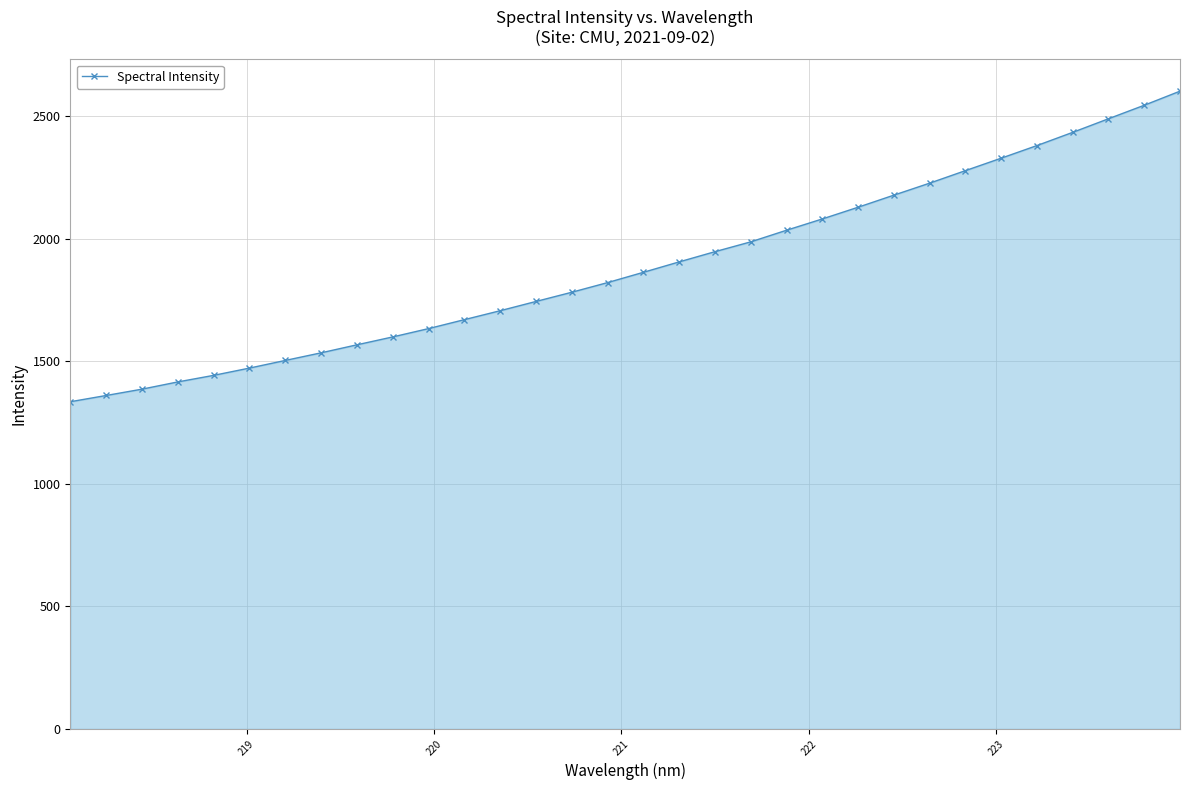

What is the average value?

1886.7